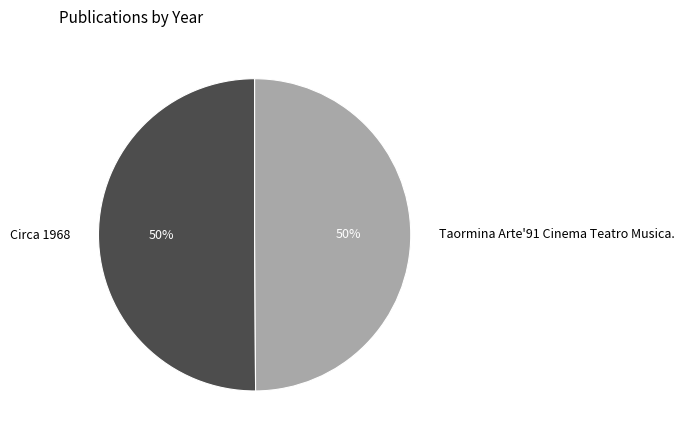

What percentage is the Circa 1968 slice, to the nearest percent?

50%